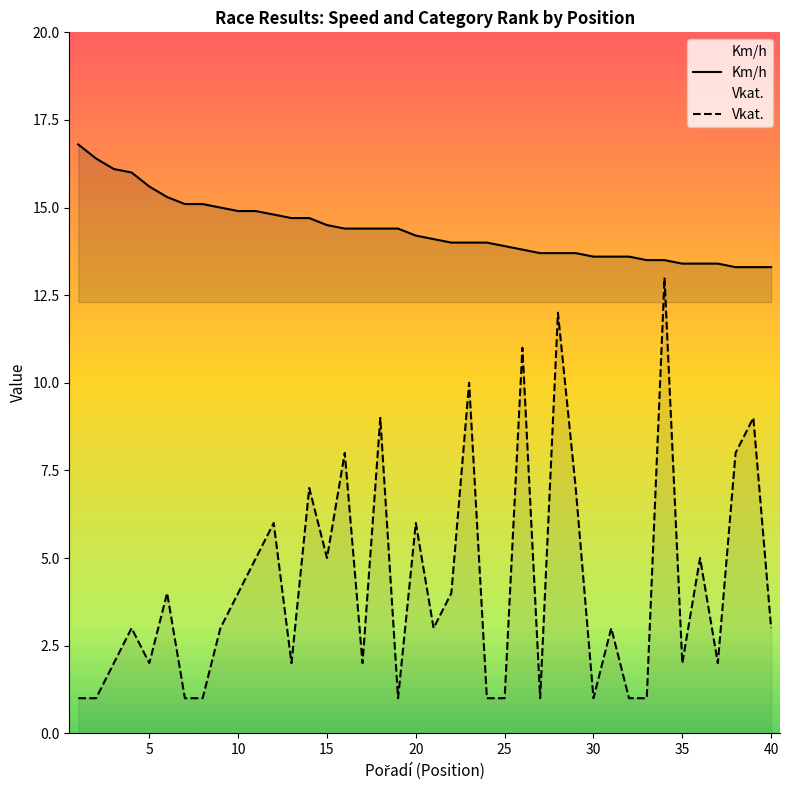

How many lines are shown in the chart?

2